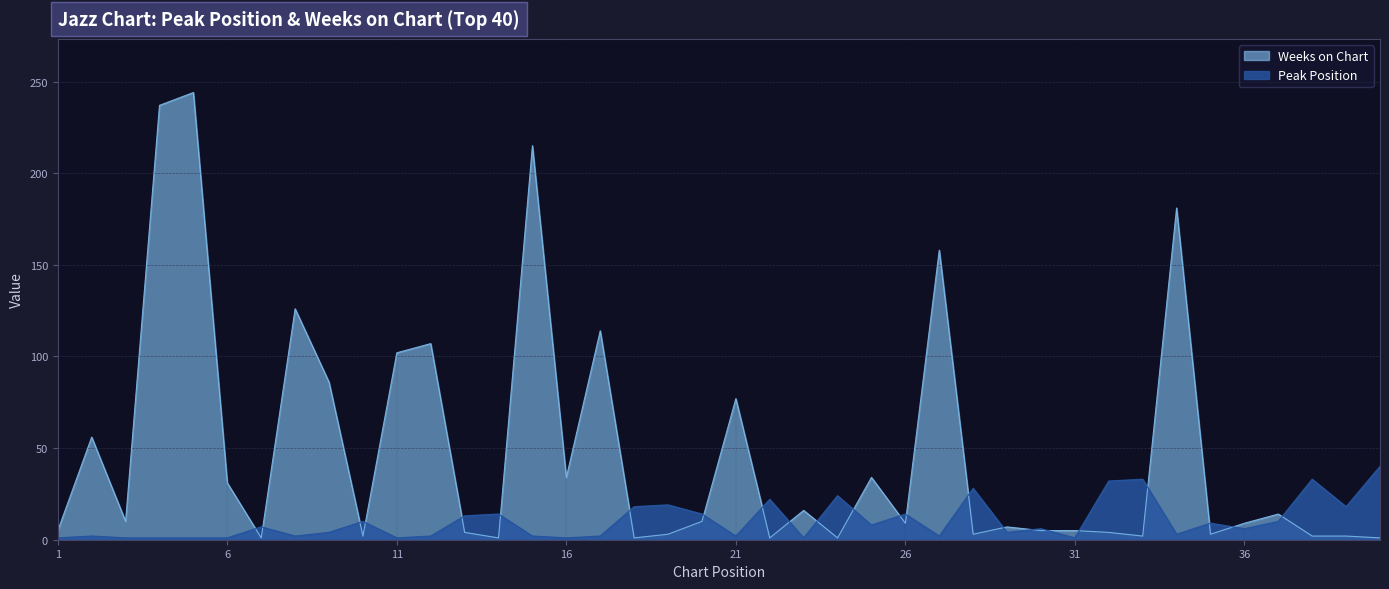

In Peak Position, how many points are lower than both neighbors (excluding endpoints)?

12